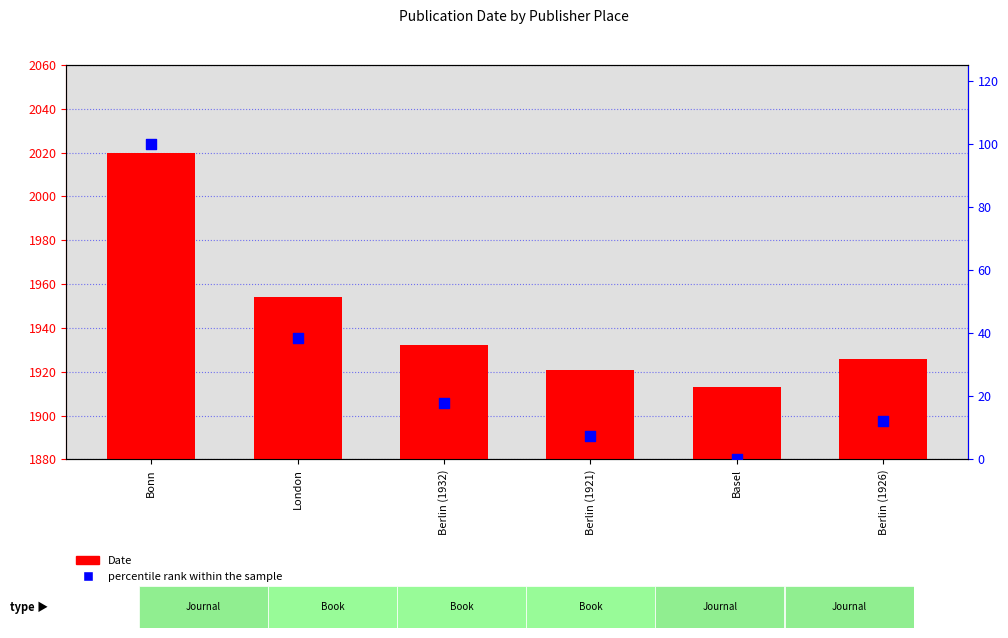

At which category is the sum across all series the highest?

Bonn